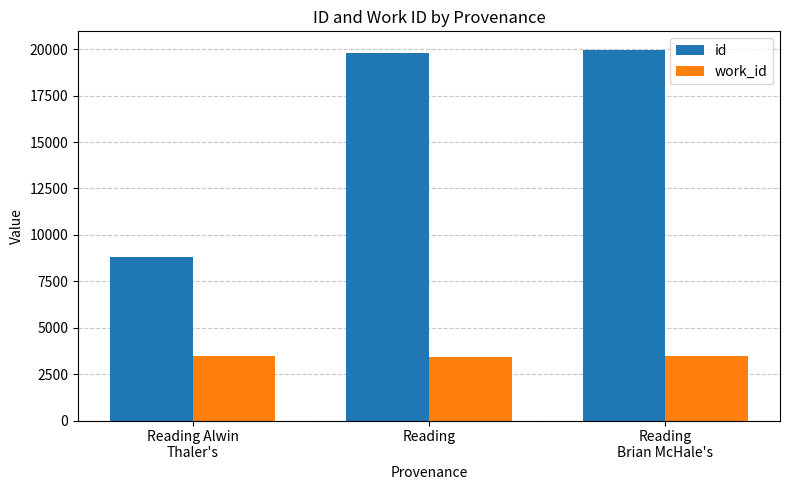

What is the average value of the id series?

16174